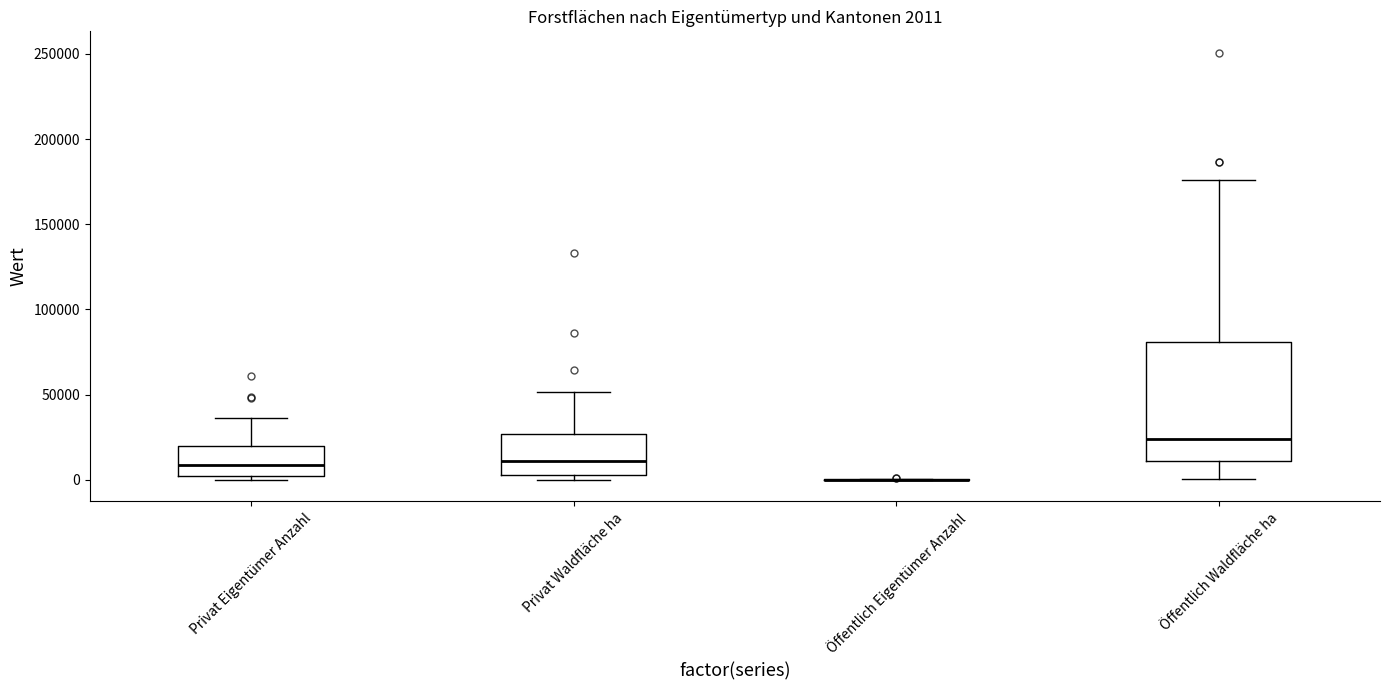

Which box is the tallest, from its lower edge to its upper edge?

Öffentlich Waldfläche ha